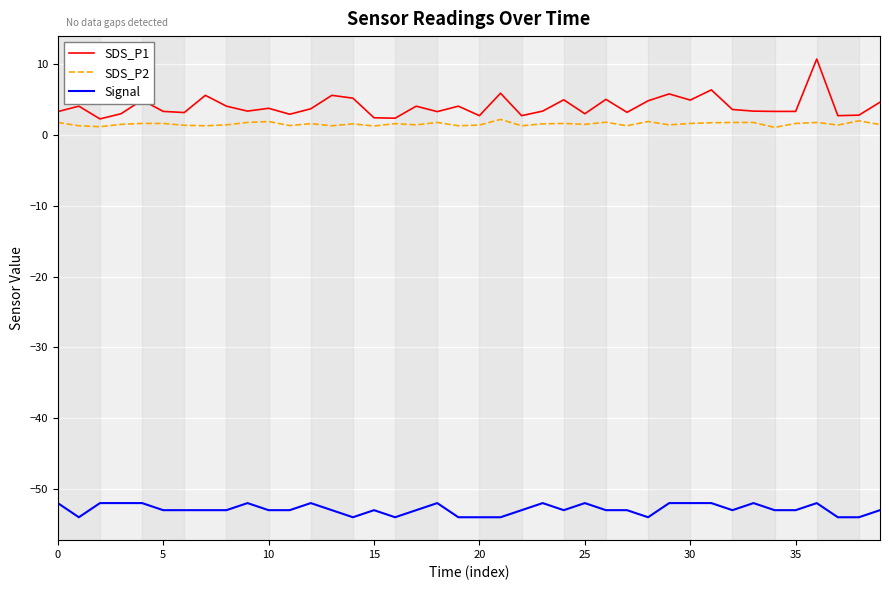

What is the difference between the maximum and minimum values in the Signal series?

2.0